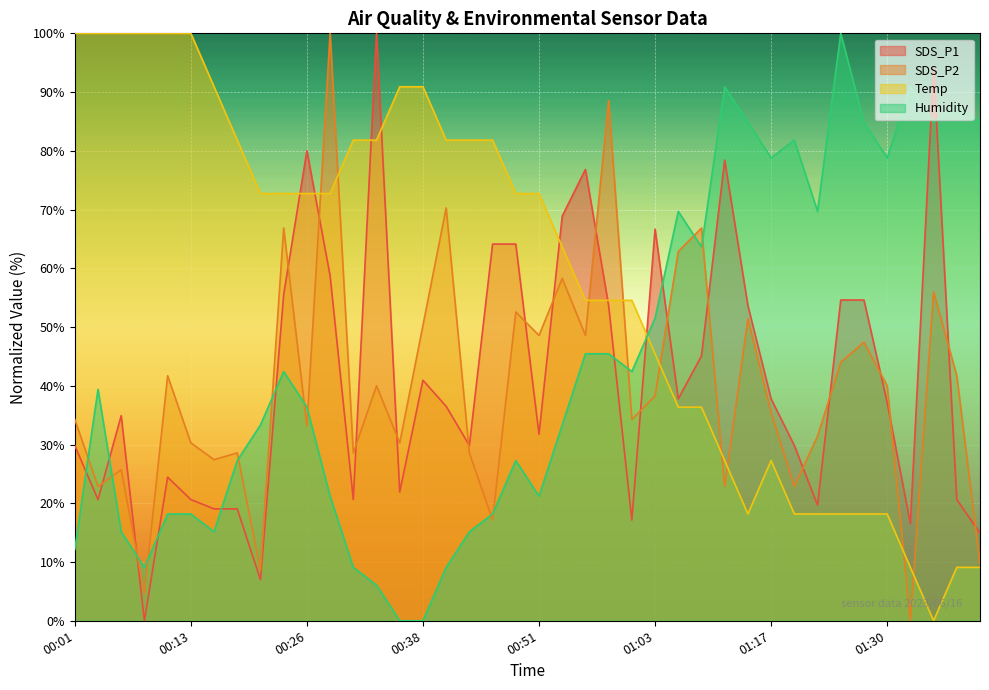

What is the difference between the second highest and minimum values in the Temp series?

100.0